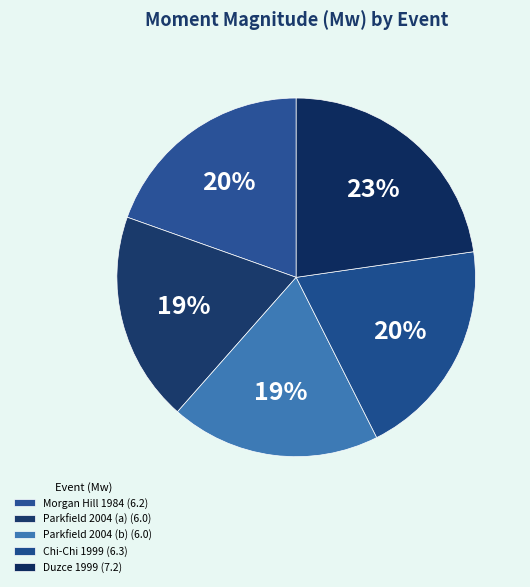

To the nearest percent, what is the average slice percentage?

20%